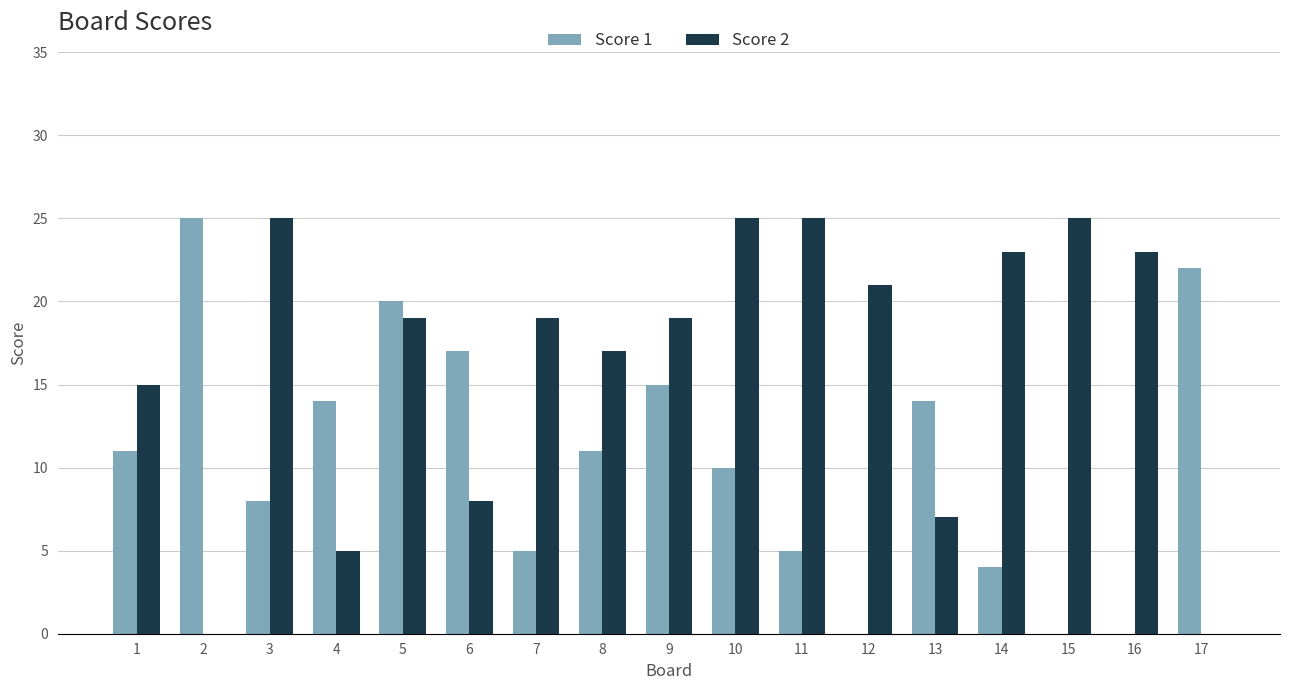

Is the value of Score 1 at 16 greater than the value of Score 2 at 15?

No